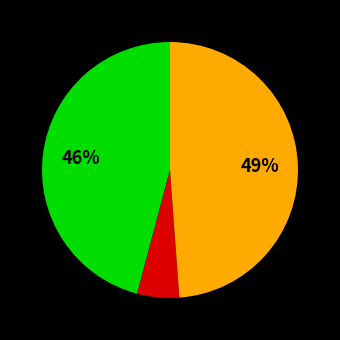

How many slices are in this pie chart?

3